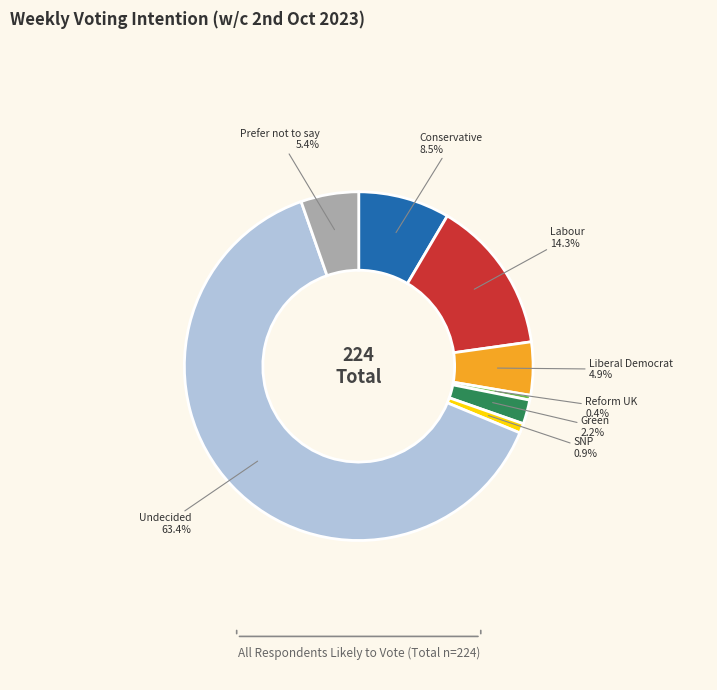

The SNP slice represents 1% of the pie. True or false?

True